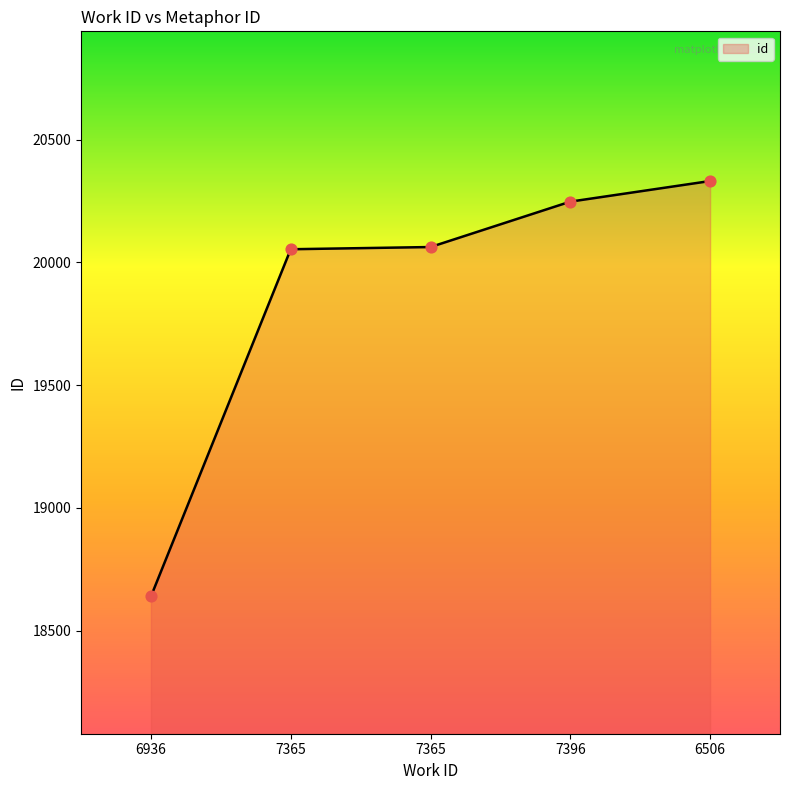

What is the ratio of the value at 7365 to the value at 7396?

1.0